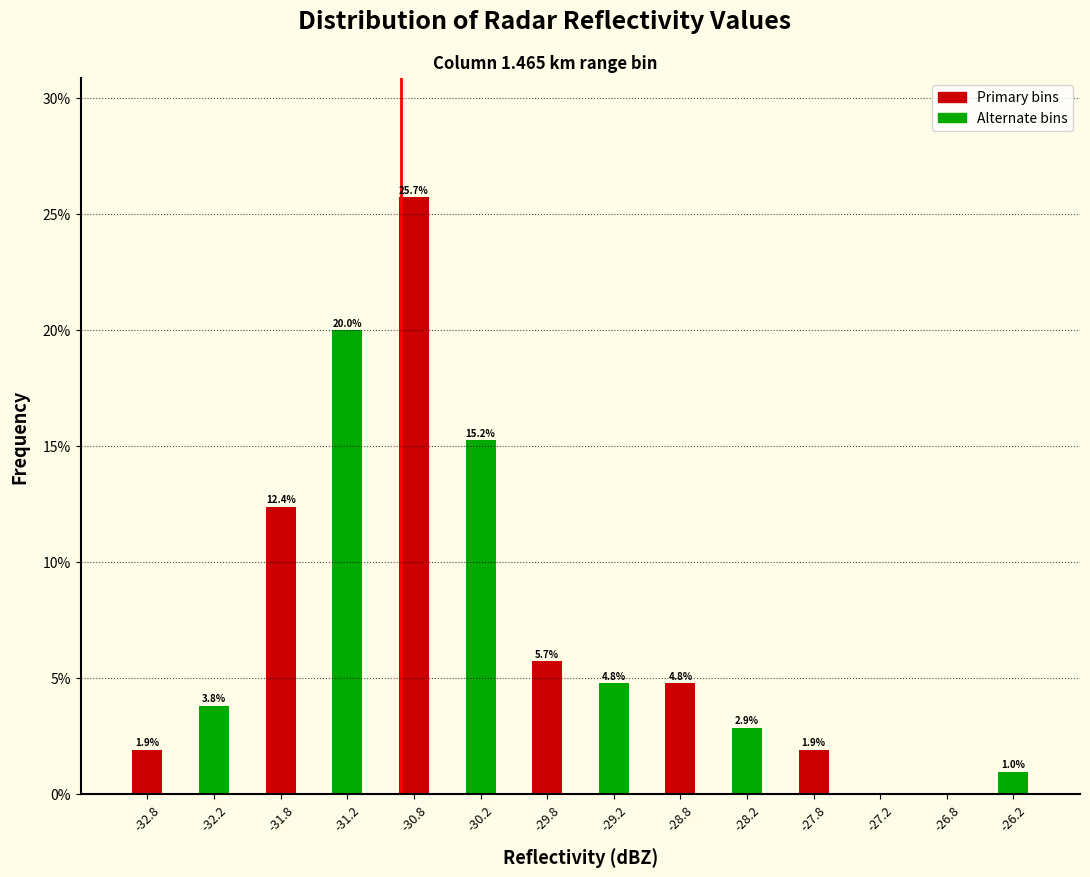

Over which range of the x-axis is the bar tallest?

-31.0 to -30.5